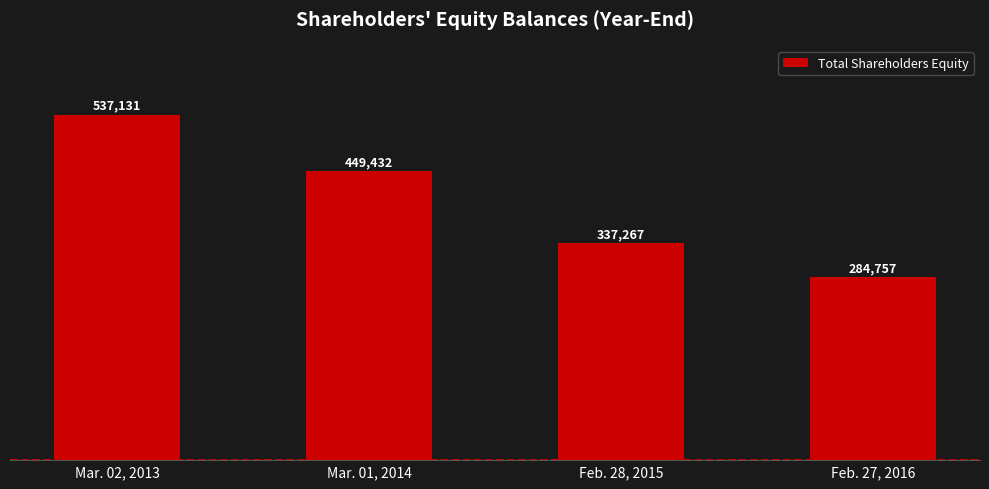

At which label is the value closest to 410944?

Mar. 01, 2014